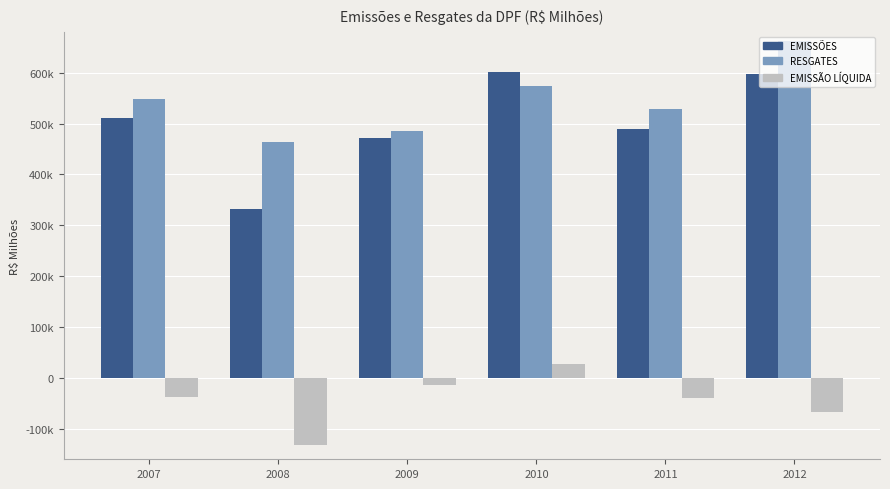

What are all the series names shown in the legend?

EMISSÕES, RESGATES, EMISSÃO LÍQUIDA